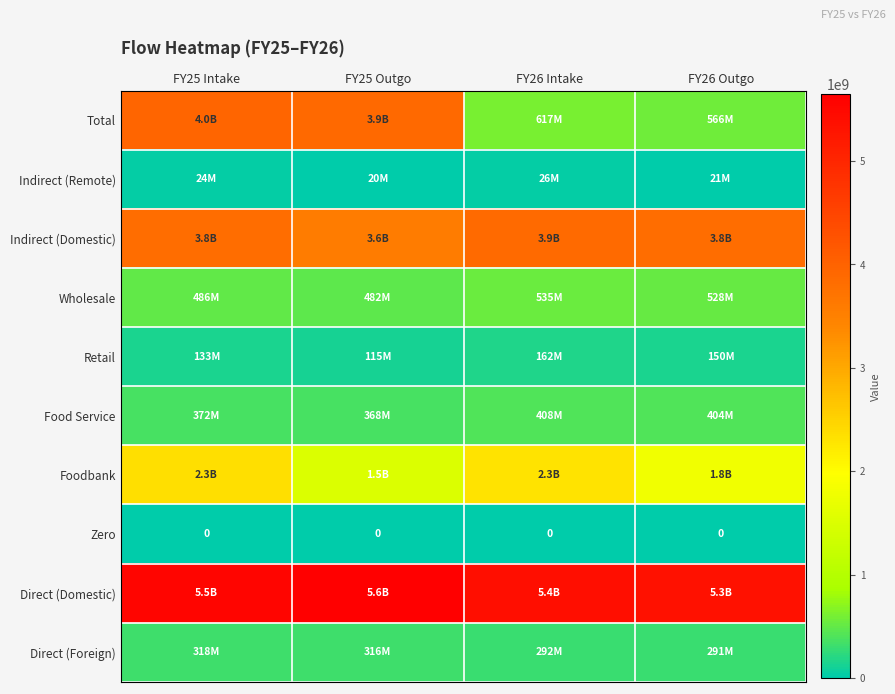

Count the number of categories in the chart.

4